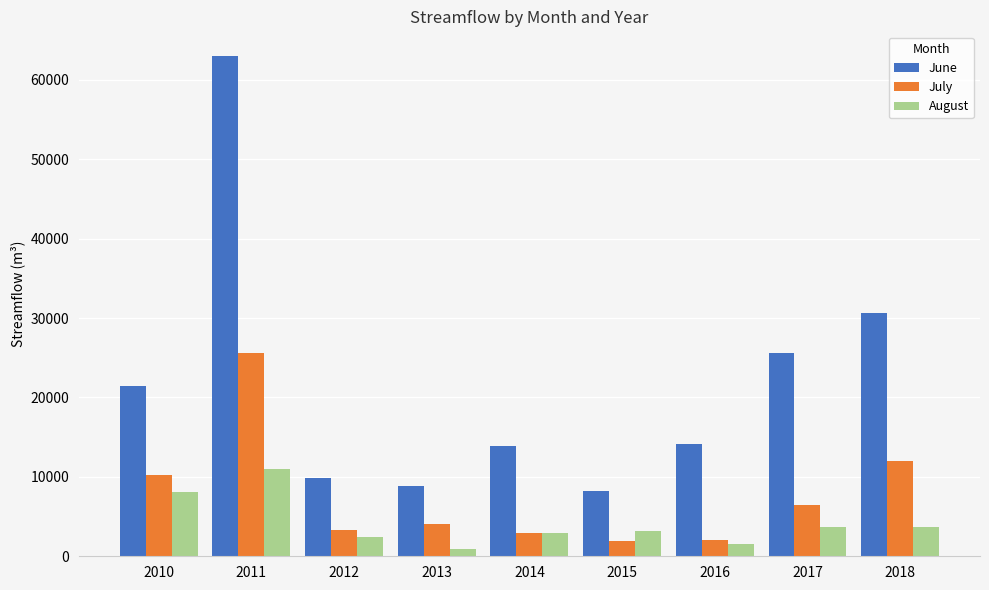

How many bars are there in each group?

3